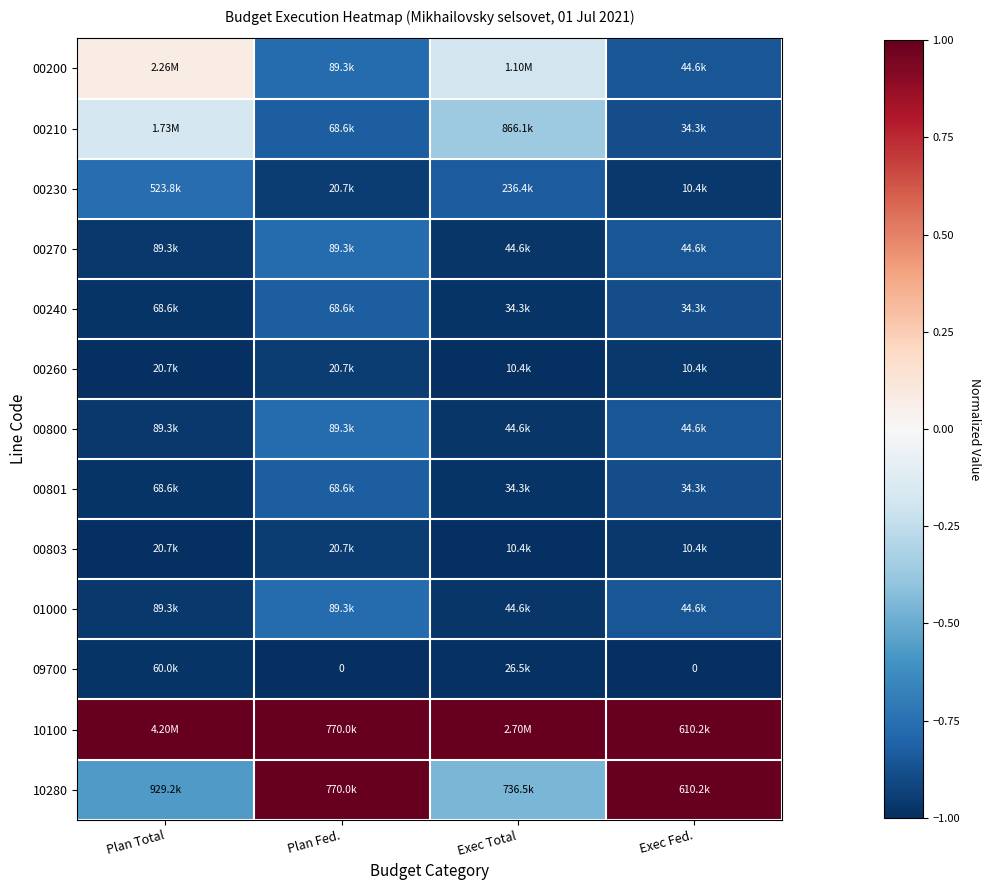

True or false: 00240 has a value of -0.8 at Plan Fed..

True